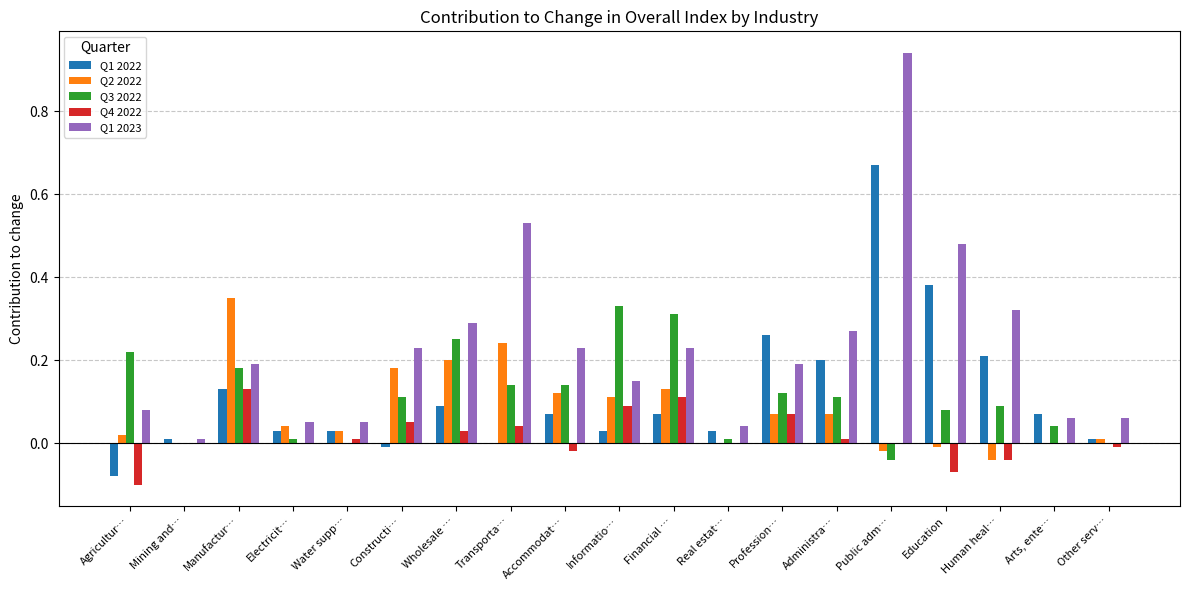

What is the sum of all Q1 2023 values?

4.4